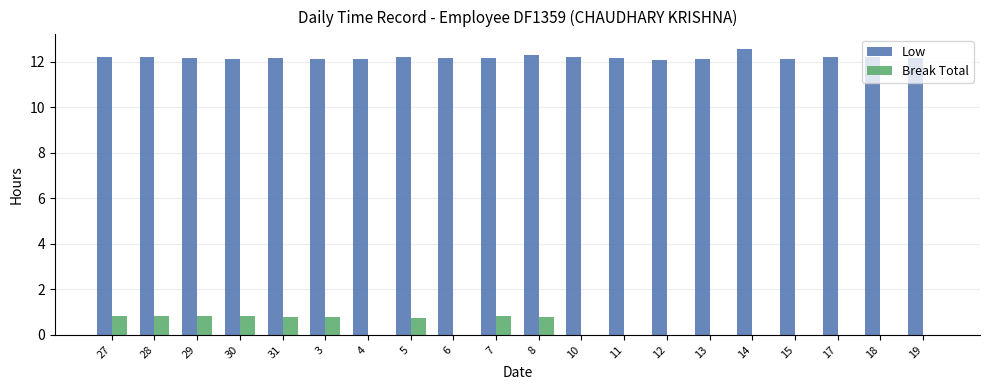

The value of Low at 30 is 6.9. True or false?

False